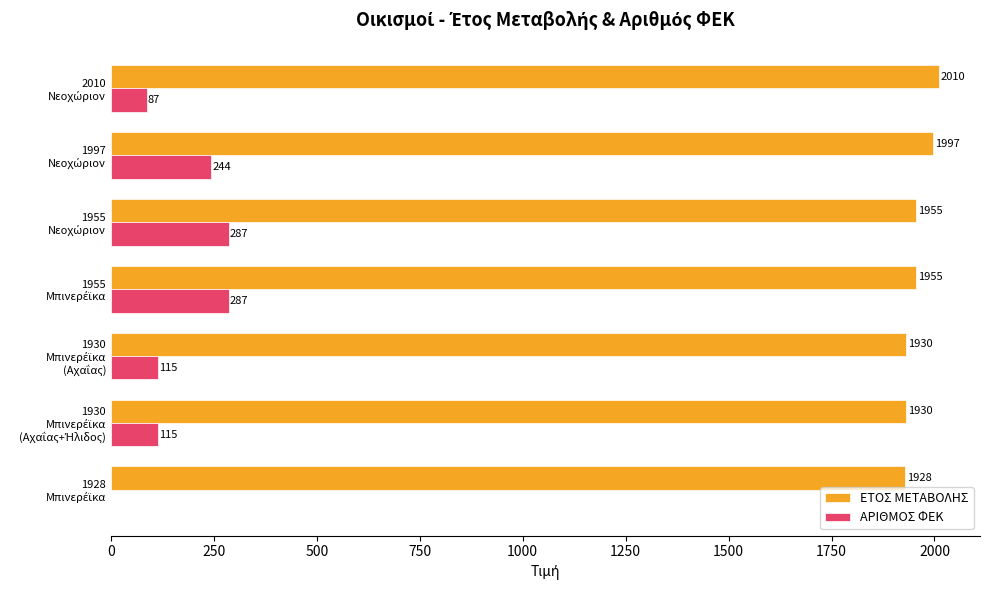

What is the sum of all ΕΤΟΣ ΜΕΤΑΒΟΛΗΣ values?

13705